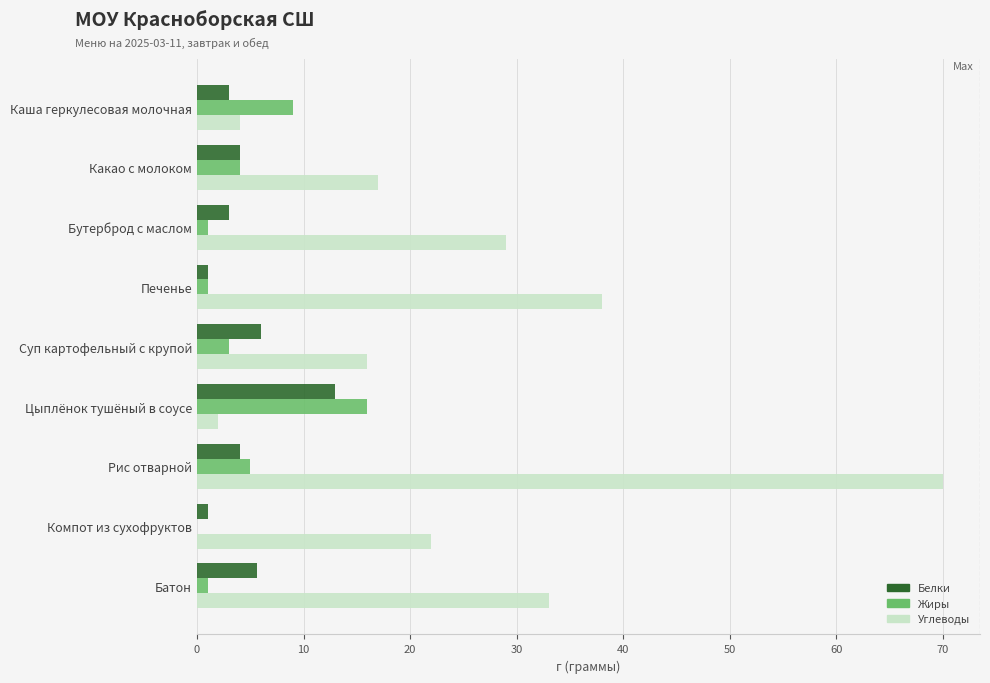

What is the sum of the Жиры values at Суп картофельный с крупой and Какао с молоком?

7.0